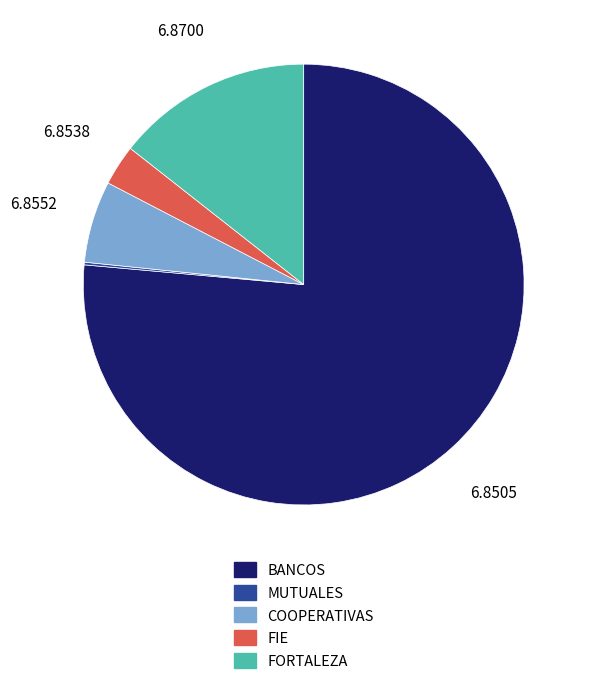

Which category has the biggest portion of the pie?

BANCOS